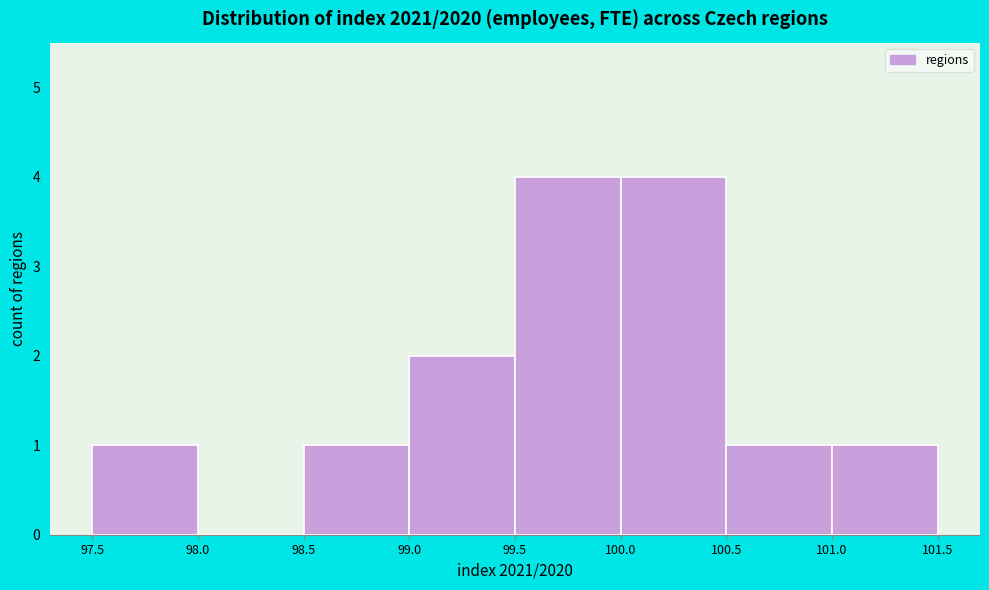

Reading left to right, list every bar in this chart as the range it spans on the x-axis followed by its height. The values are not printed on the chart, so give them approximately, as read against the axis.

97.5 to 98.0: 1
98.0 to 98.5: 0
98.5 to 99.0: 1
99.0 to 99.5: 2
99.5 to 100.0: 4
100.0 to 100.5: 4
100.5 to 101.0: 1
101.0 to 101.5: 1